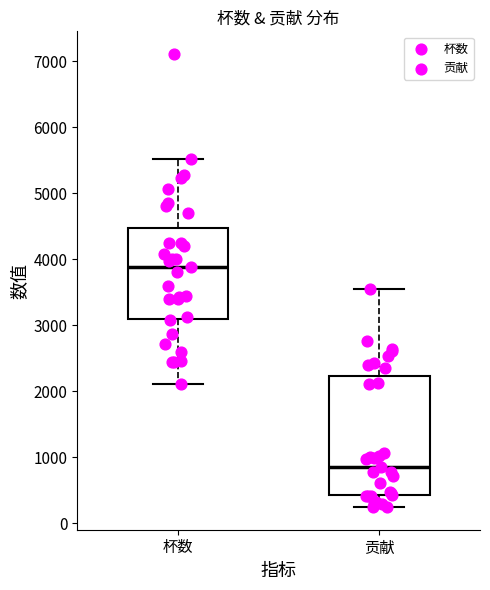

Comparing the boxes themselves (not the whiskers), which one is the tallest?

贡献